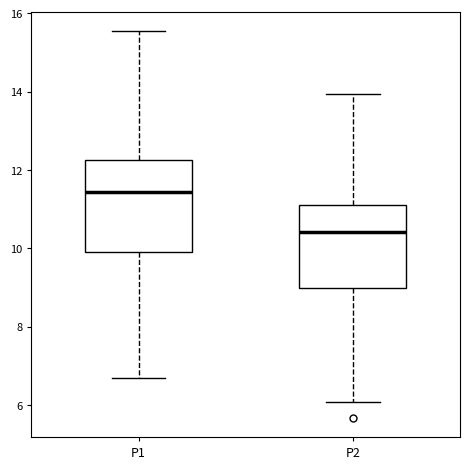

Reading left to right, transcribe this box plot: for each box, give where its median line is, the range the box spans, and where its two whiskers end, as read against the y-axis. The values are not printed on the chart, so give them approximately, as read against the axis.

P1: median 11.4, box 9.8 to 12.2, whiskers 6.8 to 15.6
P2: median 10.4, box 9.0 to 11.2, whiskers 6.0 to 14.0